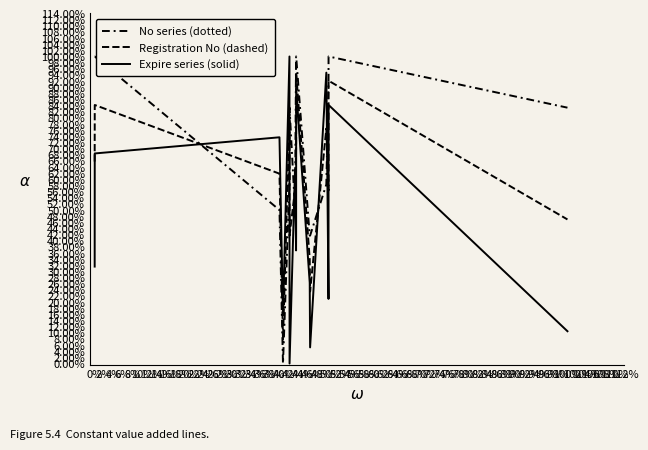

True or false: Expire series (solid) and No series (dotted) cross at least once.

True